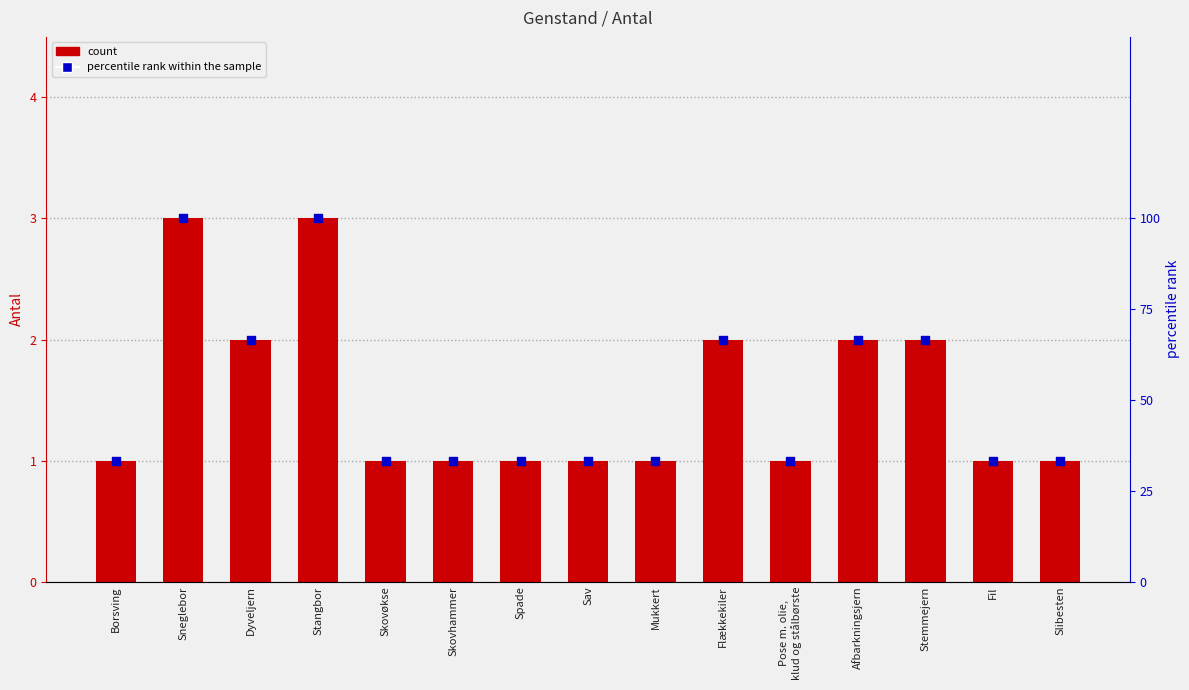

Which series contains the highest Y value?

percentile rank